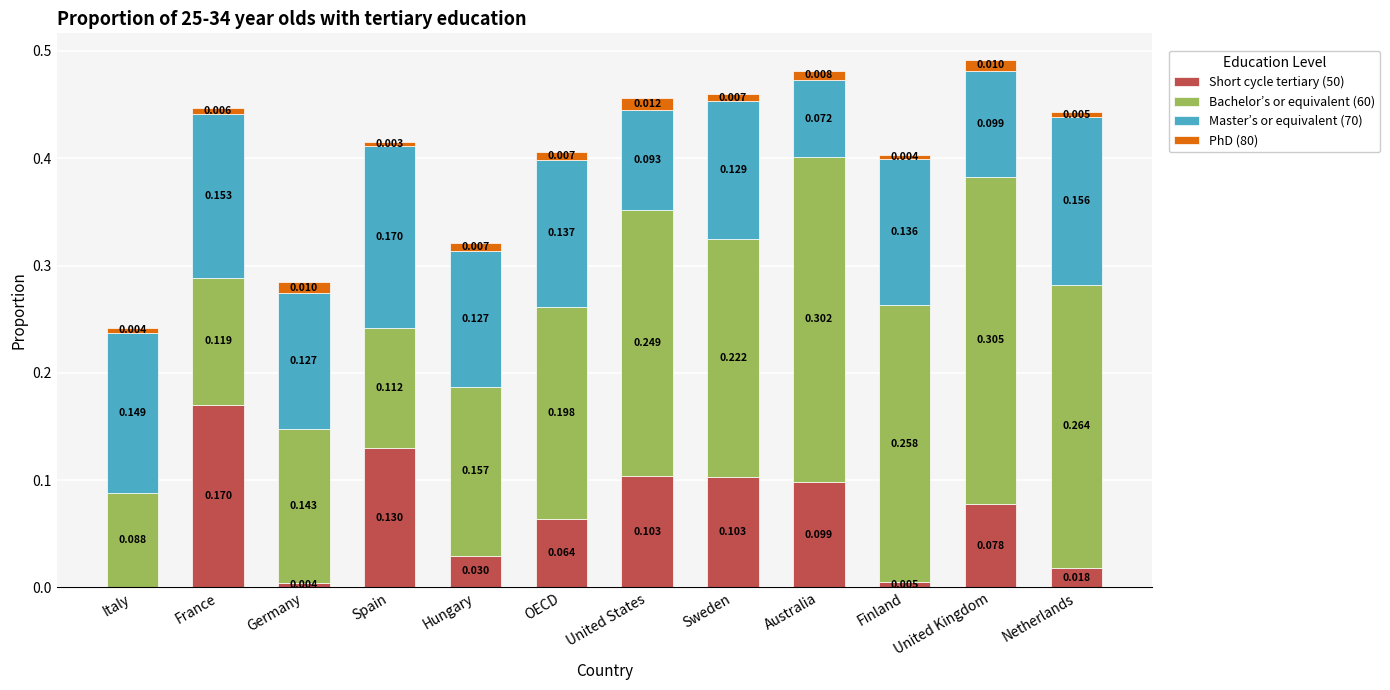

Which category has the highest value in the Short cycle tertiary (50) series?

France